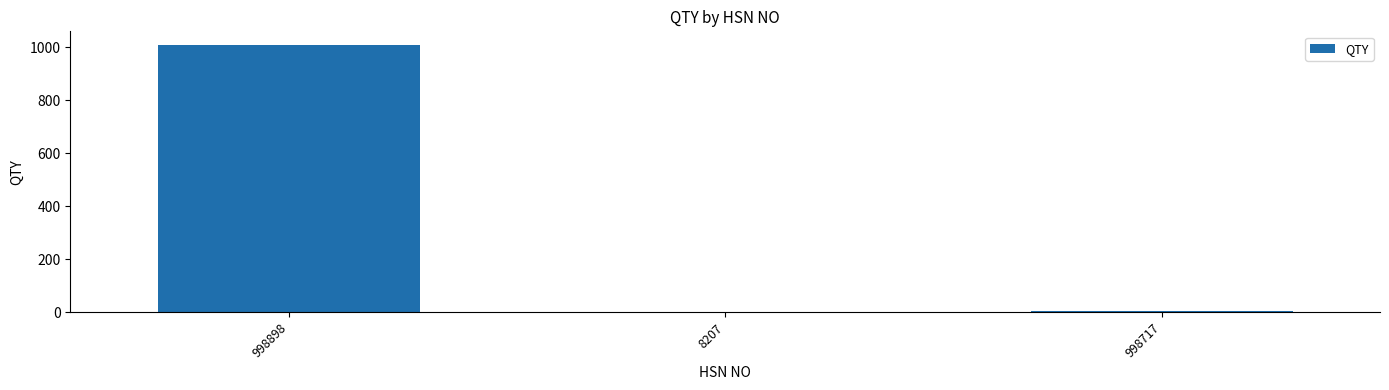

The chart shows a value of 3 at 998717. True or false?

True